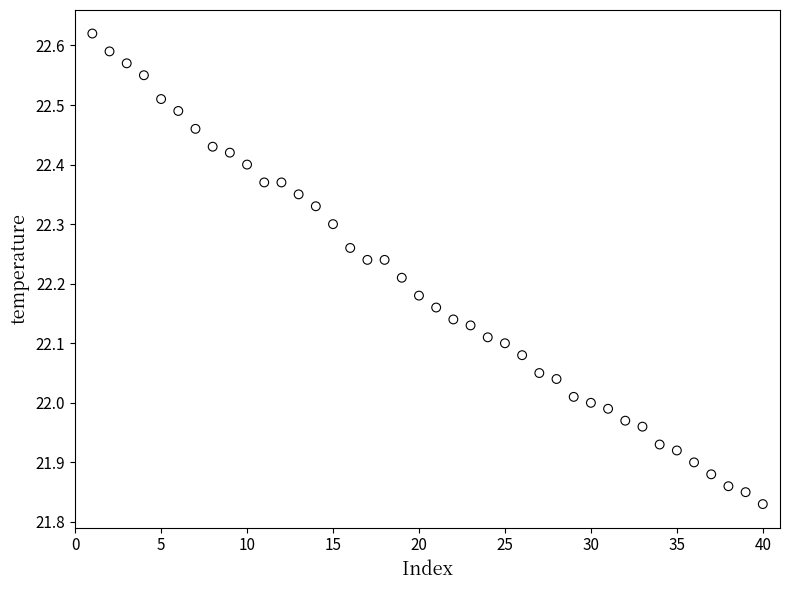

What is the range of X values (max minus min)?

39.0